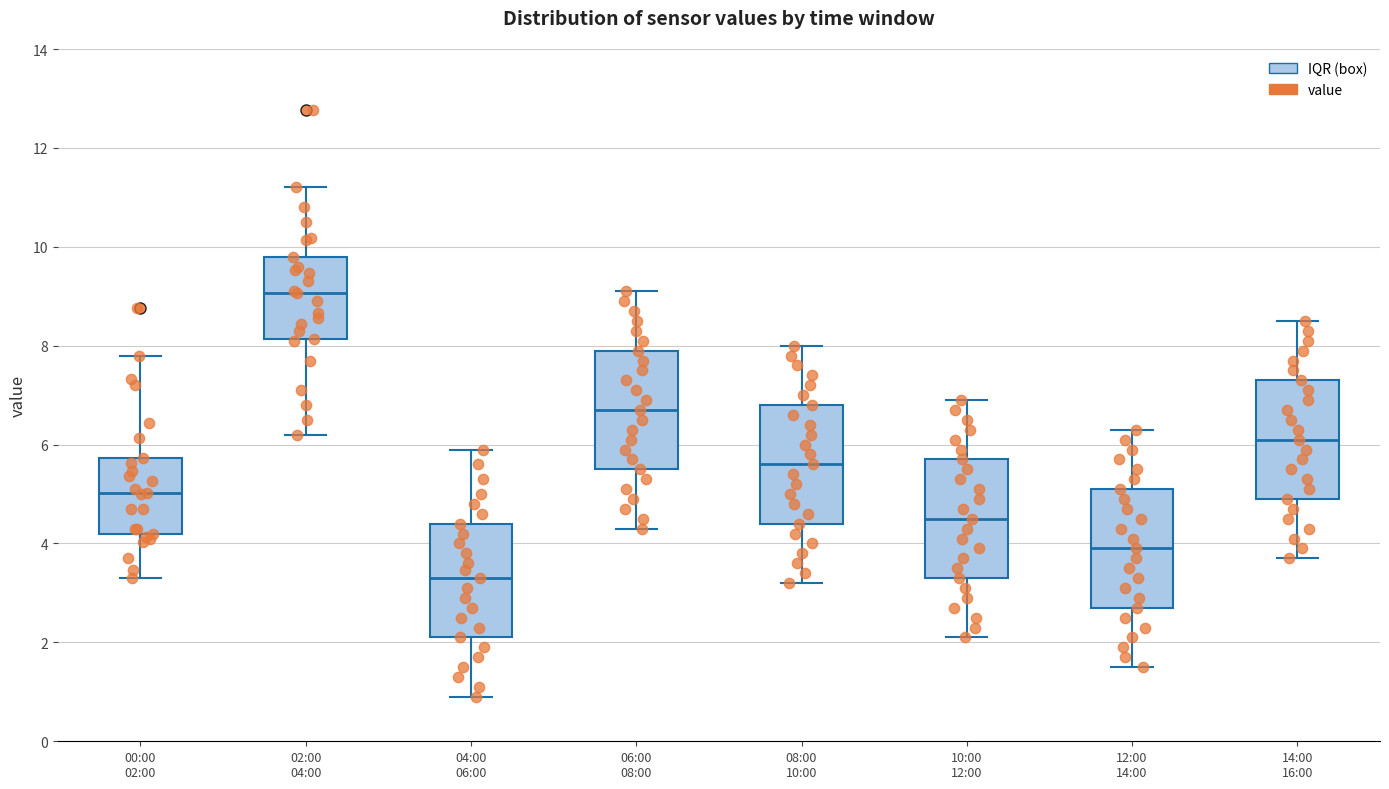

Reading left to right, transcribe this box plot: for each box, give where its median line is, the range the box spans, and where its two whiskers end, as read against the y-axis. The values are not printed on the chart, so give them approximately, as read against the axis.

00:00 02:00: median 5.0, box 4.2 to 5.8, whiskers 3.4 to 7.8
02:00 04:00: median 9.0, box 8.2 to 9.8, whiskers 6.2 to 11.2
04:00 06:00: median 3.4, box 2.2 to 4.4, whiskers 1.0 to 6.0
06:00 08:00: median 6.8, box 5.6 to 8.0, whiskers 4.4 to 9.2
08:00 10:00: median 5.6, box 4.4 to 6.8, whiskers 3.2 to 8.0
10:00 12:00: median 4.6, box 3.4 to 5.8, whiskers 2.2 to 7.0
12:00 14:00: median 4.0, box 2.8 to 5.2, whiskers 1.6 to 6.4
14:00 16:00: median 6.2, box 5.0 to 7.4, whiskers 3.8 to 8.6